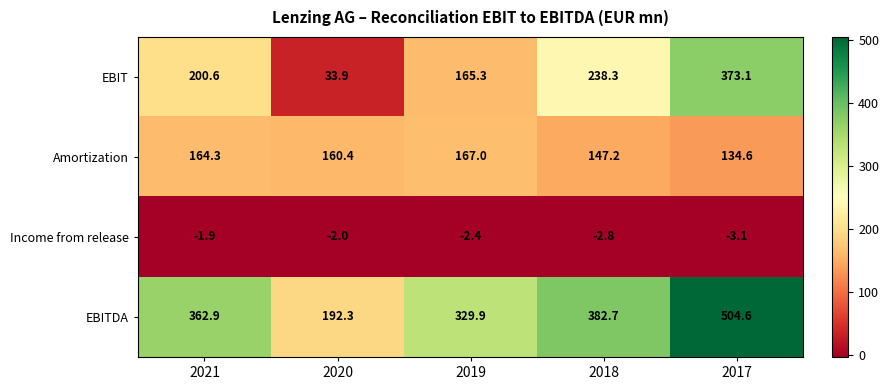

How many values in the Income from release series are below -2?

3